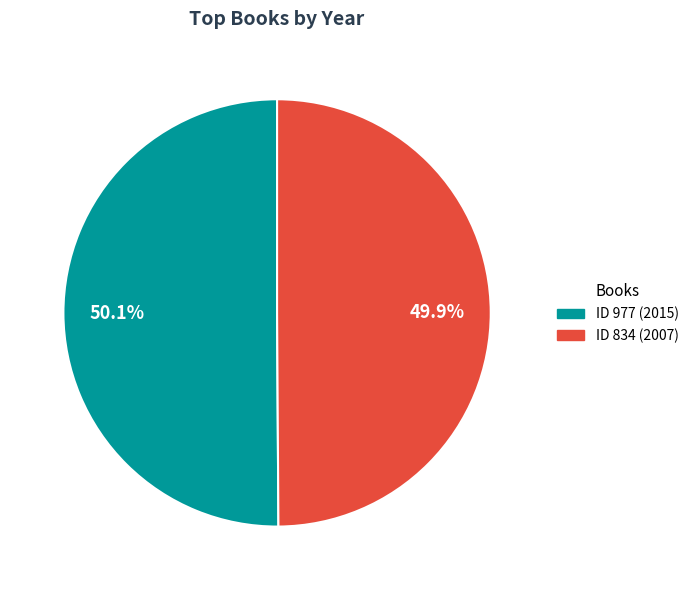

Does any single category account for the majority?

Yes